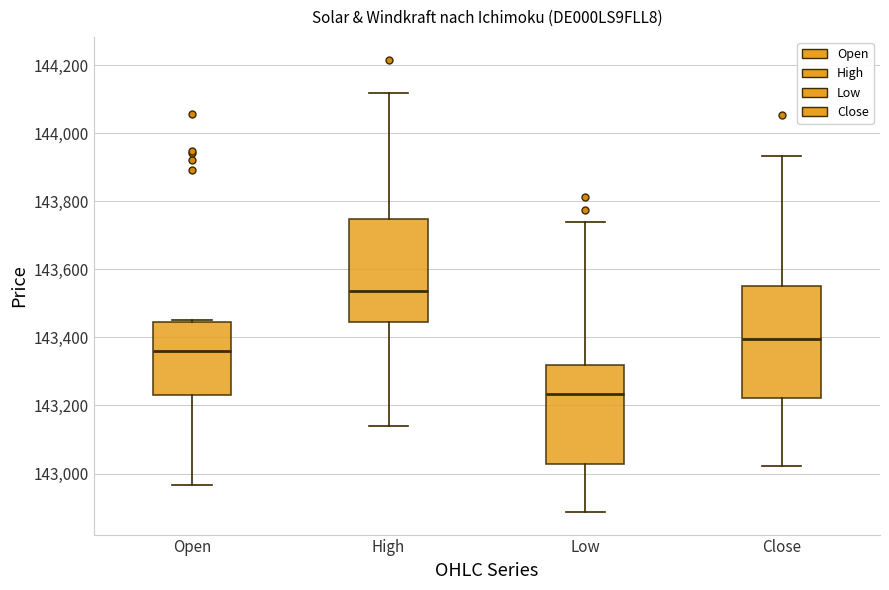

Which box's median line is the highest?

High